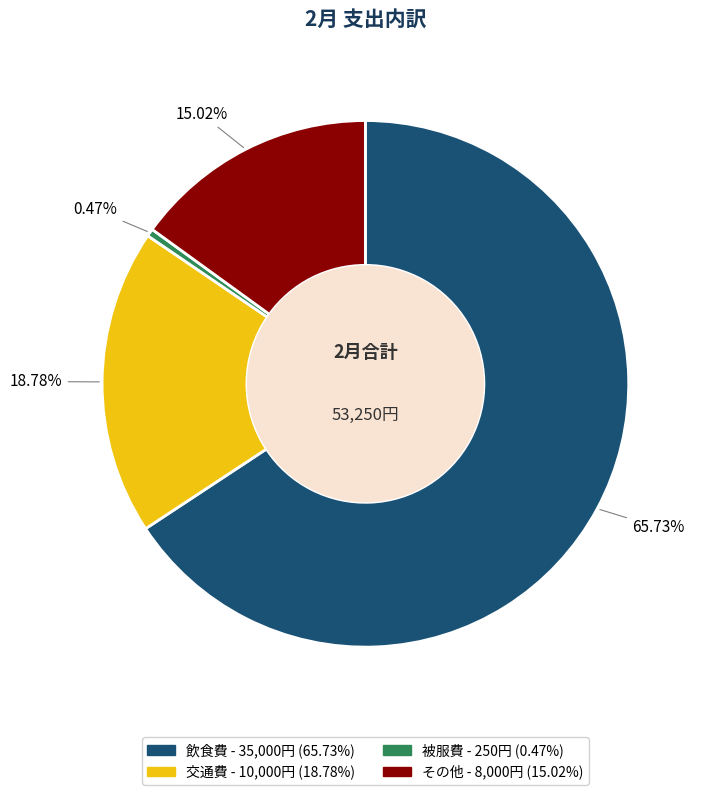

Which slice is the smallest?

被服費